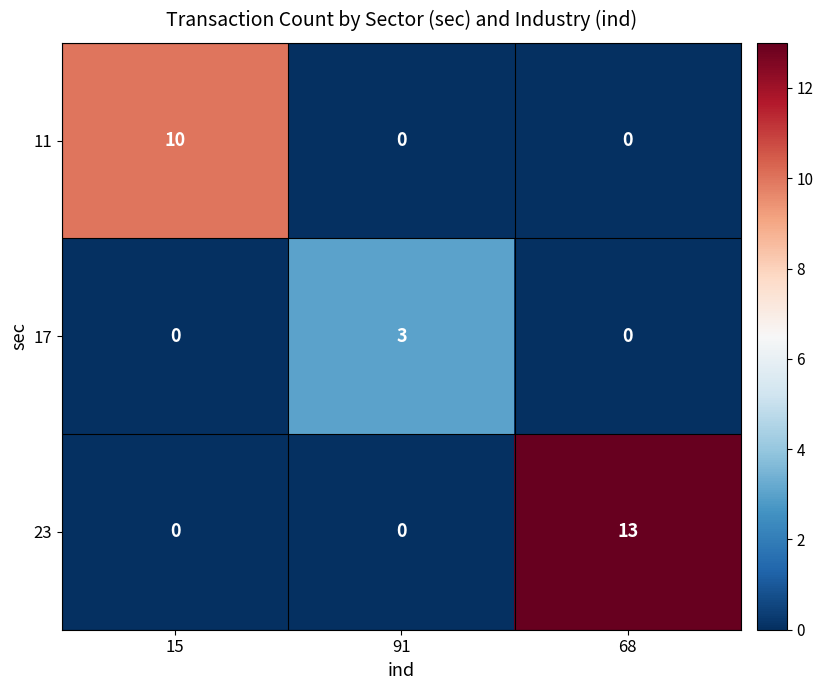

At how many categories does at least one series exceed 0?

3